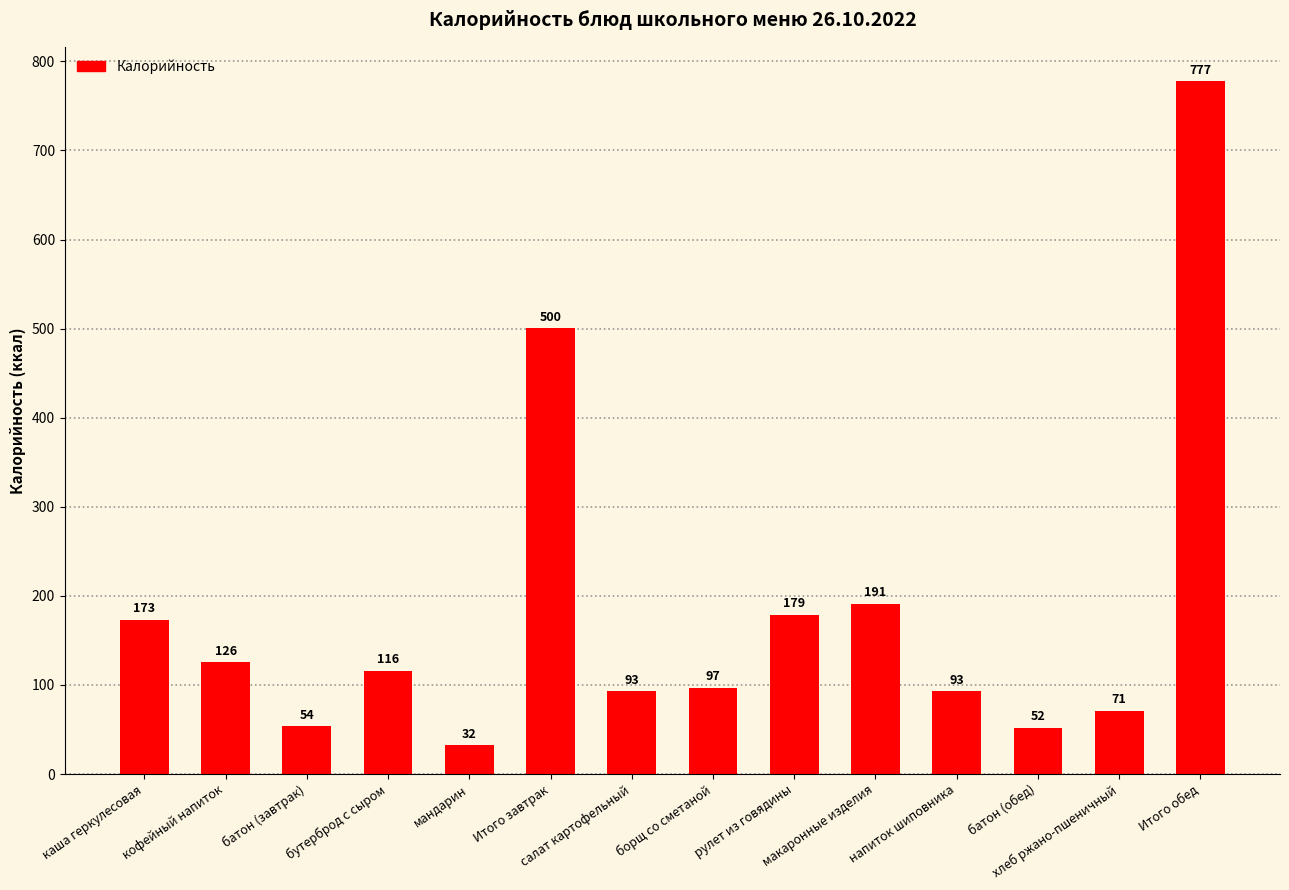

What is the average value?

182.5